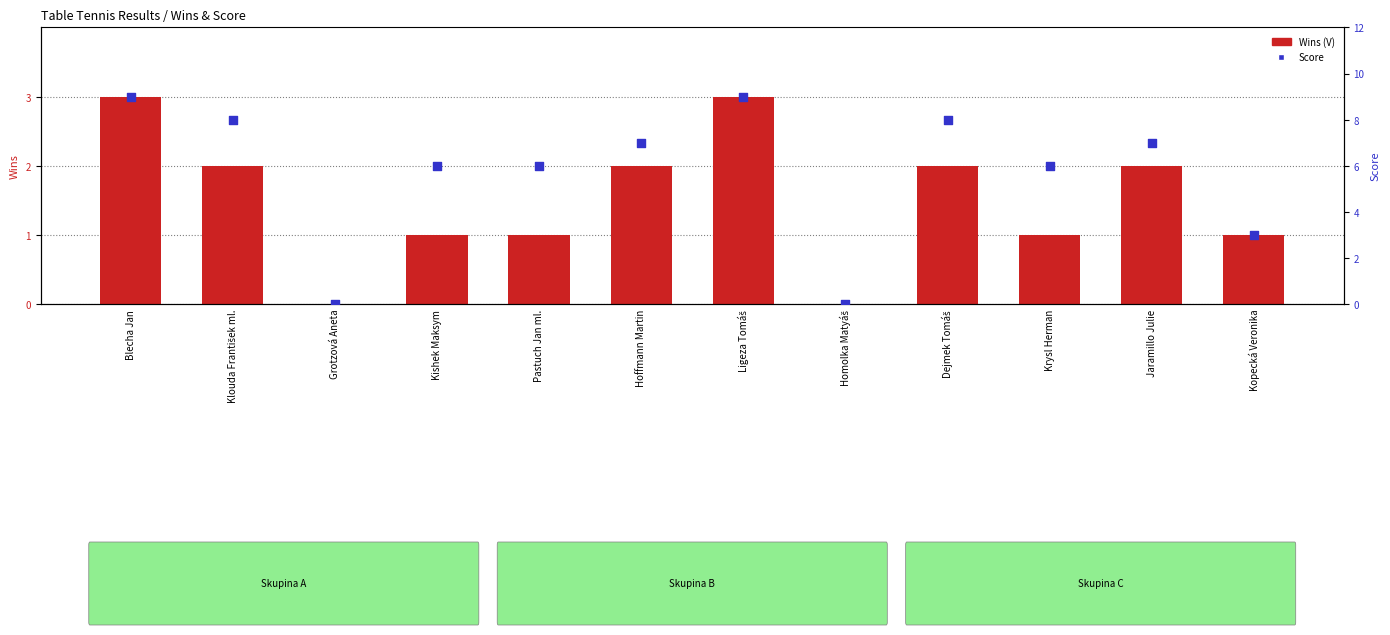

Which series has the largest total across all categories?

Score